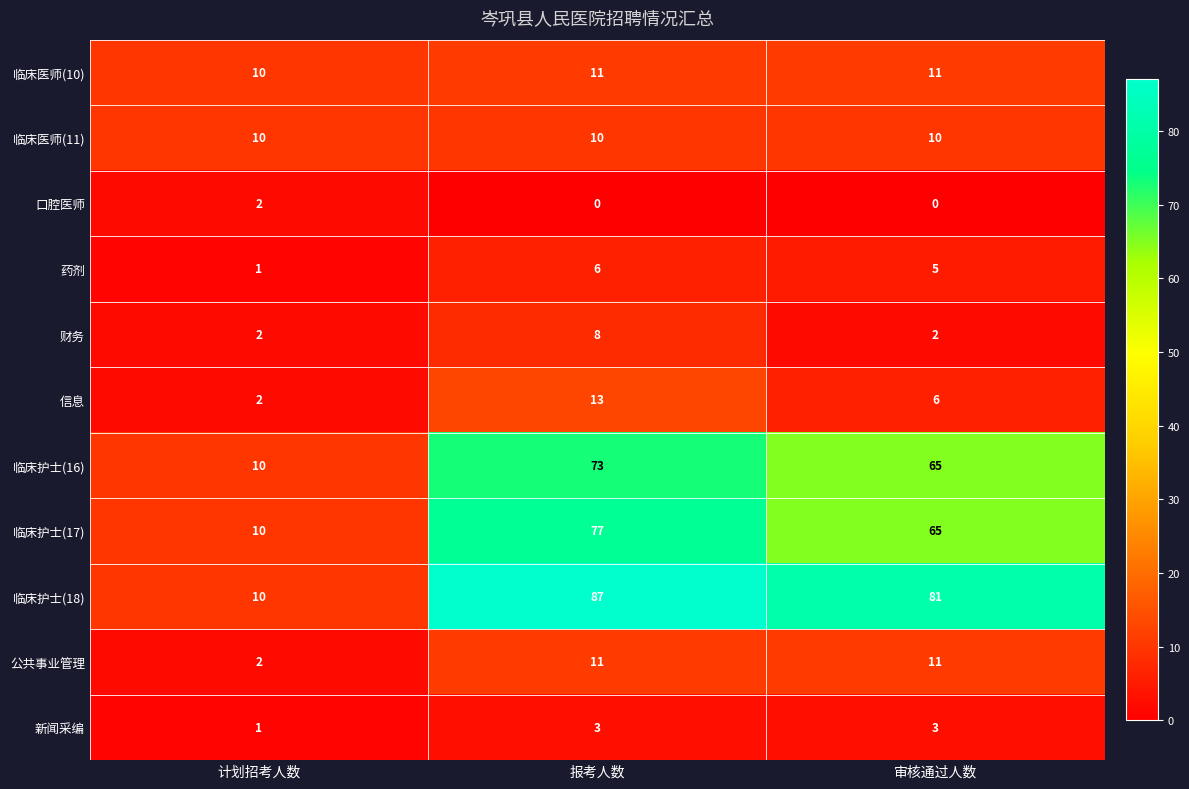

What value does the 临床护士(17) series have at 计划招考人数?

10